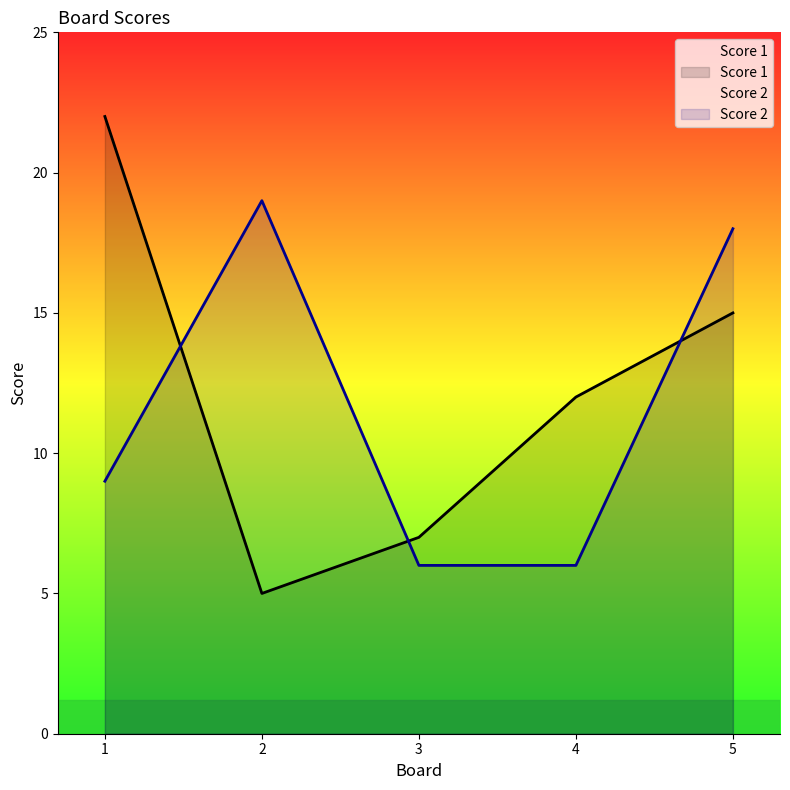

True or false: Score 1 and Score 2 intersect in this chart.

True